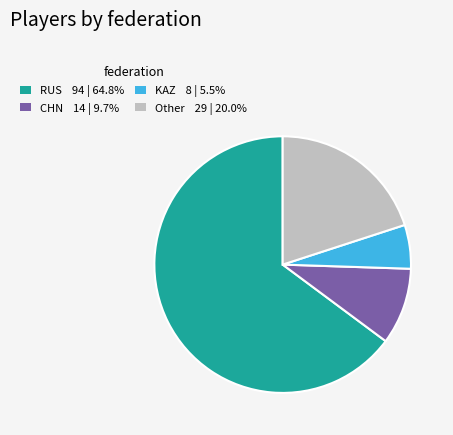

Is there any slice that represents more than half of the pie?

Yes